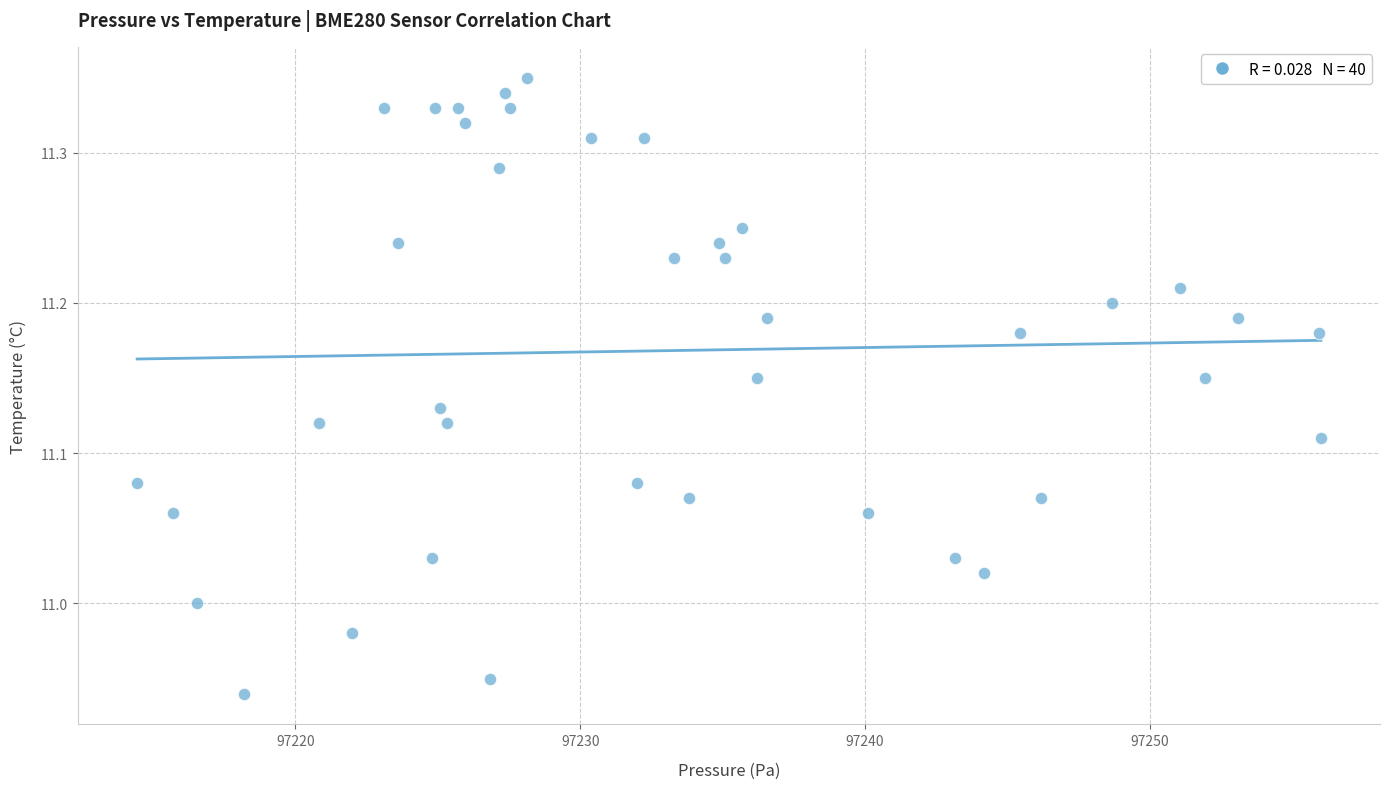

What is the range of Y values (max minus min)?

0.4